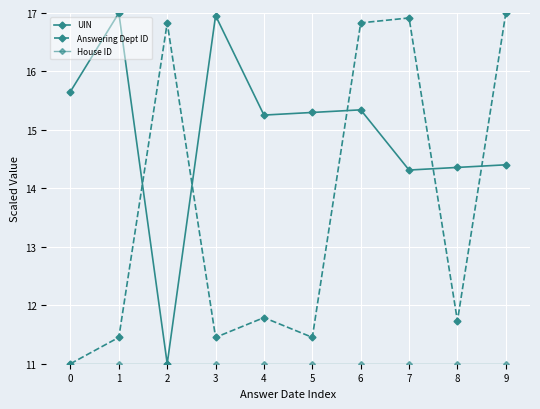

Does the chart have visible grid lines?

Yes